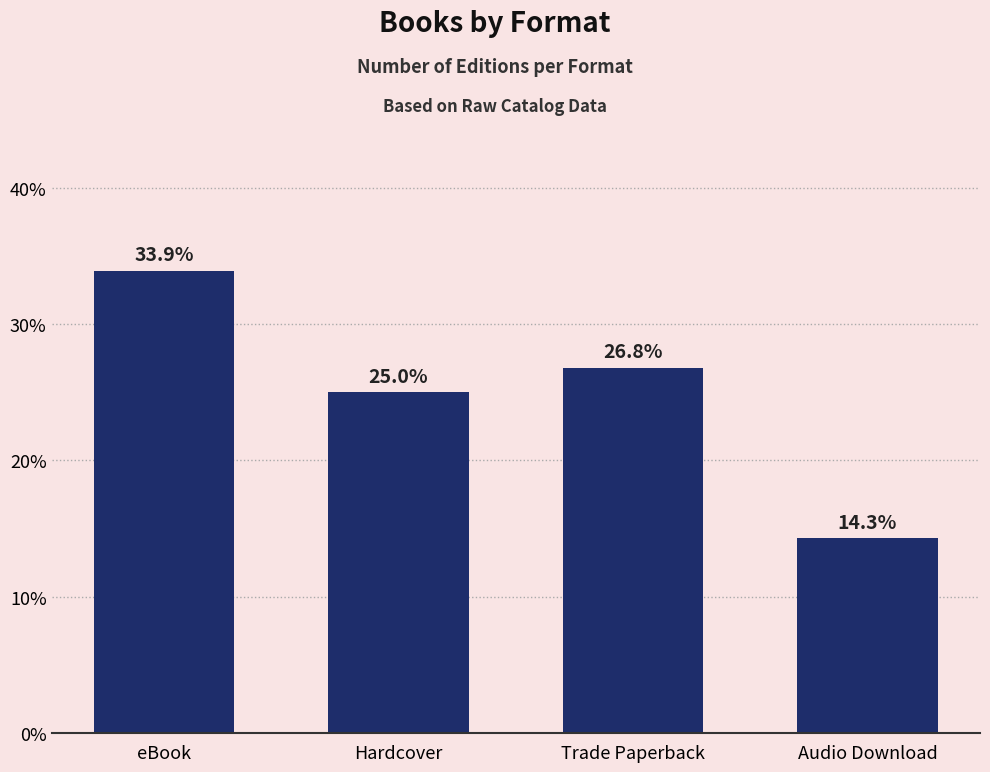

What is the ratio of the value at Audio Download to the value at Hardcover?

0.6